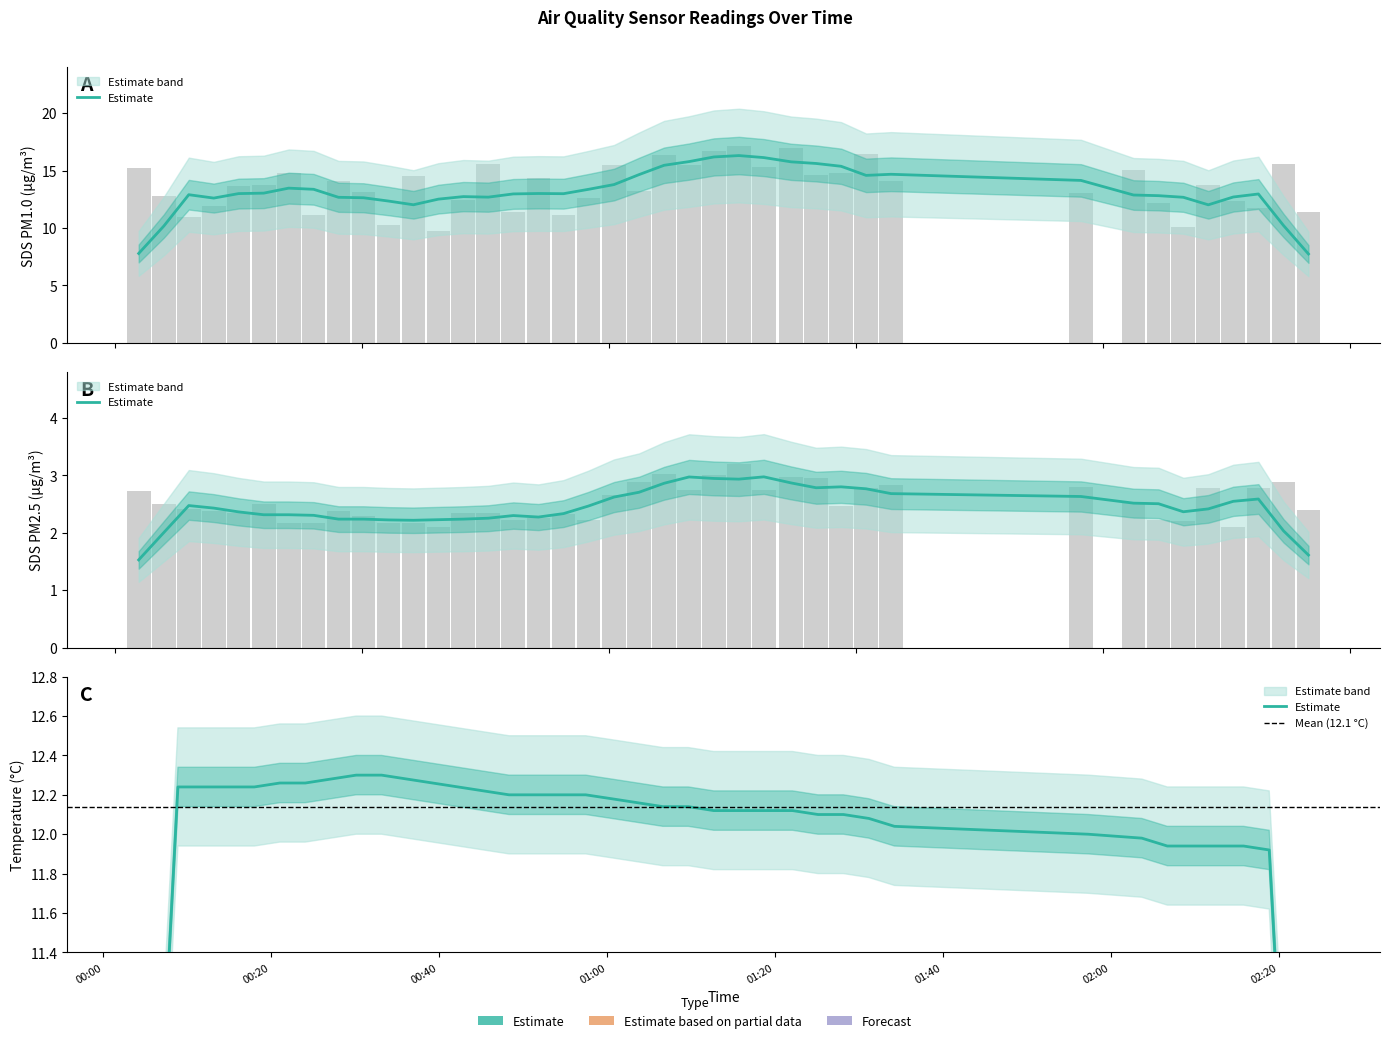

How many bars are there in total?

80